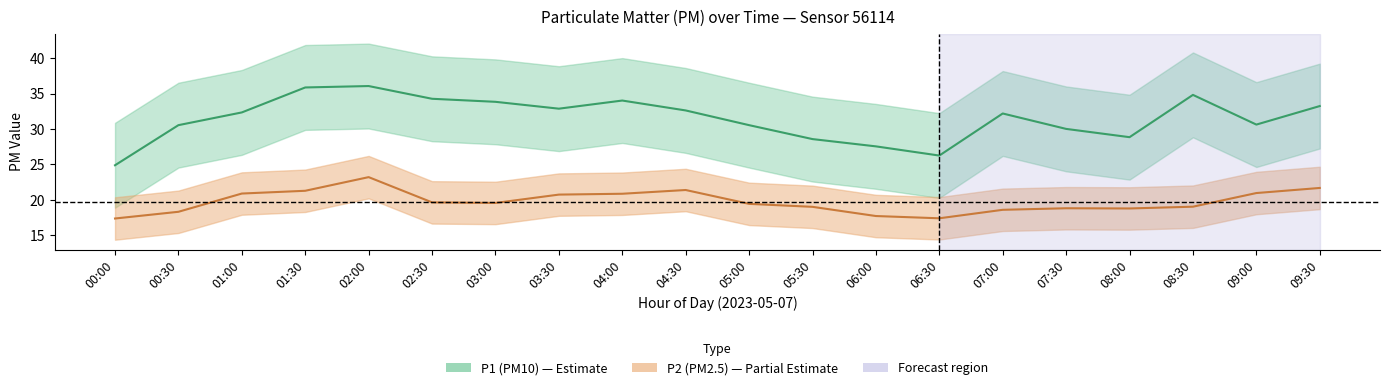

What is the difference between the P1 values at 05:30 and 08:30?

6.2